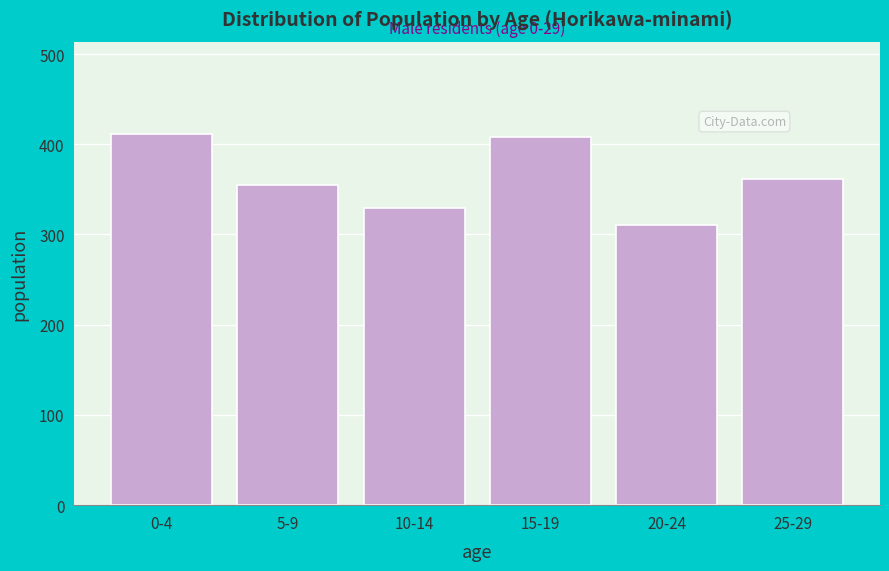

Reading left to right, list all the values displayed in this chart.

411	355	329	408	310	362